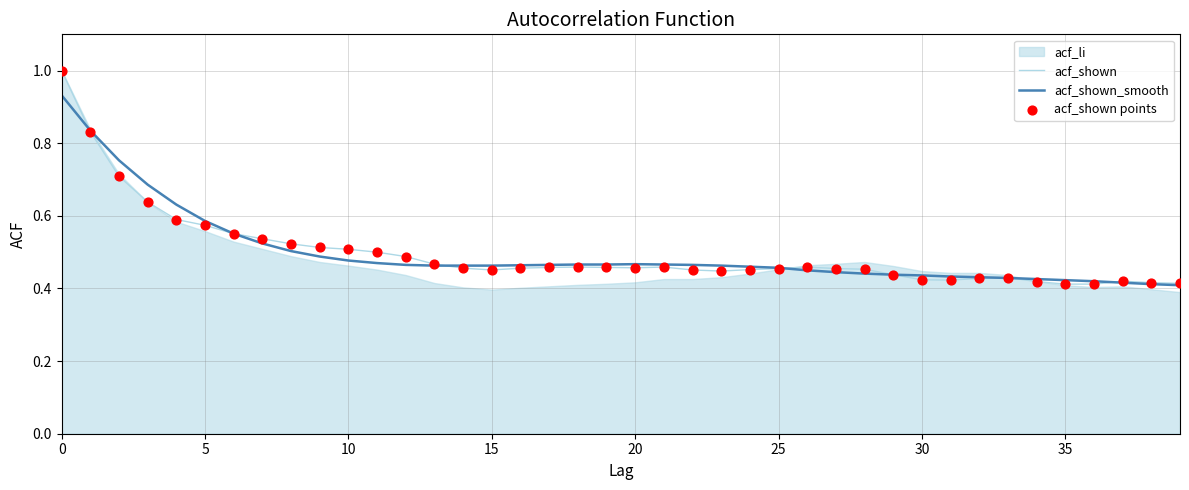

Which series contains the lowest Y value?

acf_shown_smooth